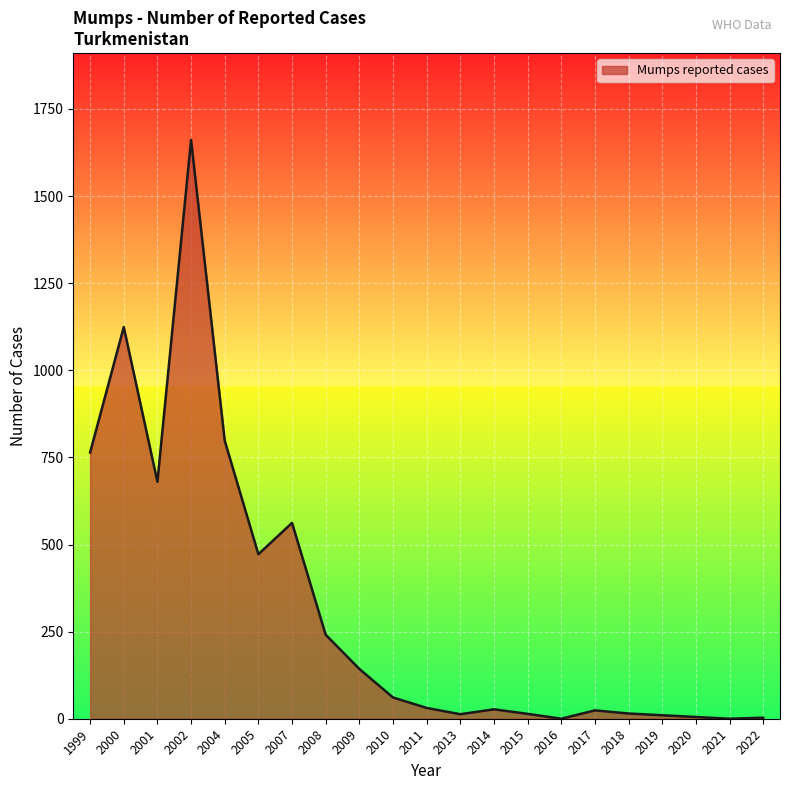

What is the sum of the values at 2004 and 2009?

941